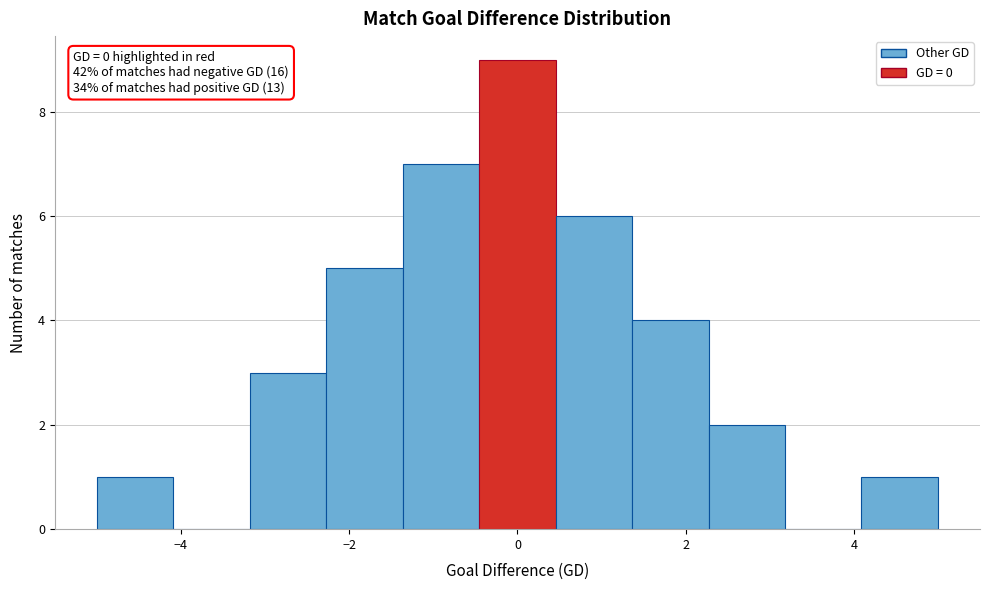

Which range on the x-axis has the tallest bar?

-0.4 to 0.4